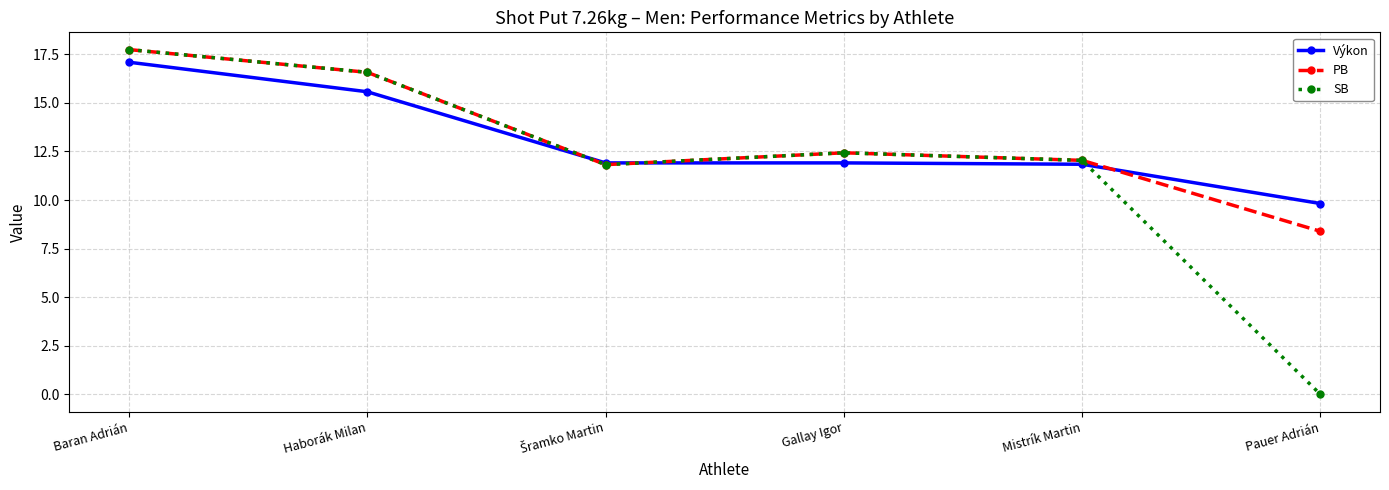

What is the sum of all Výkon values?

78.1